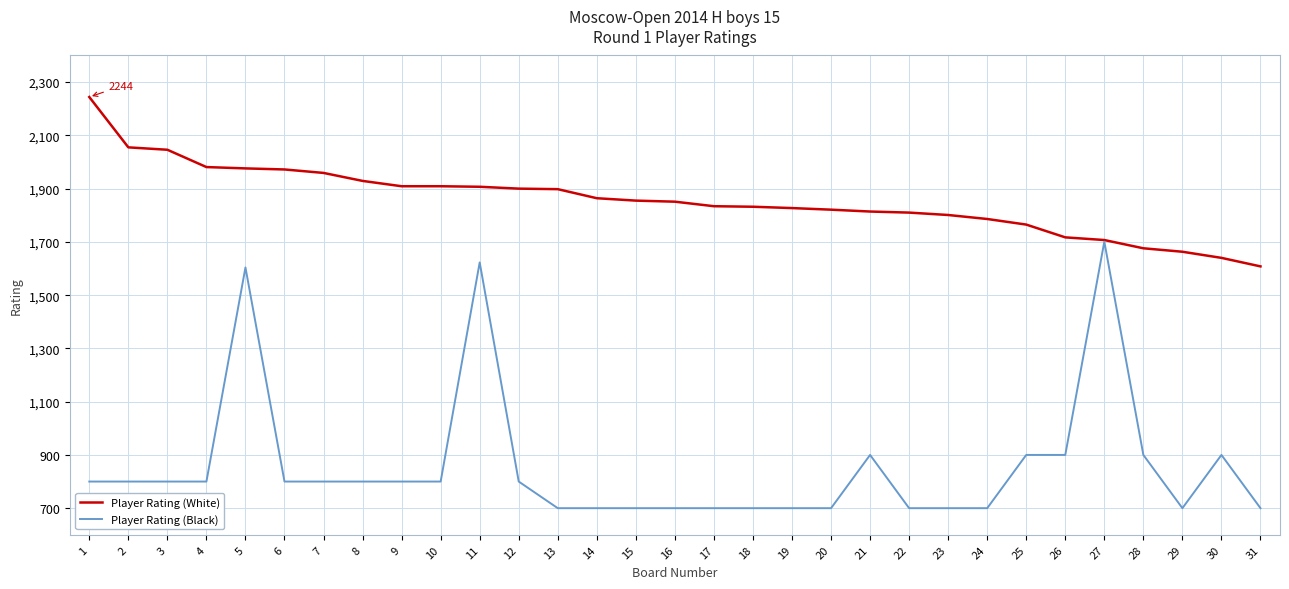

Rank the series by their average value, from lowest to highest.

Player Rating (Black), Player Rating (White)